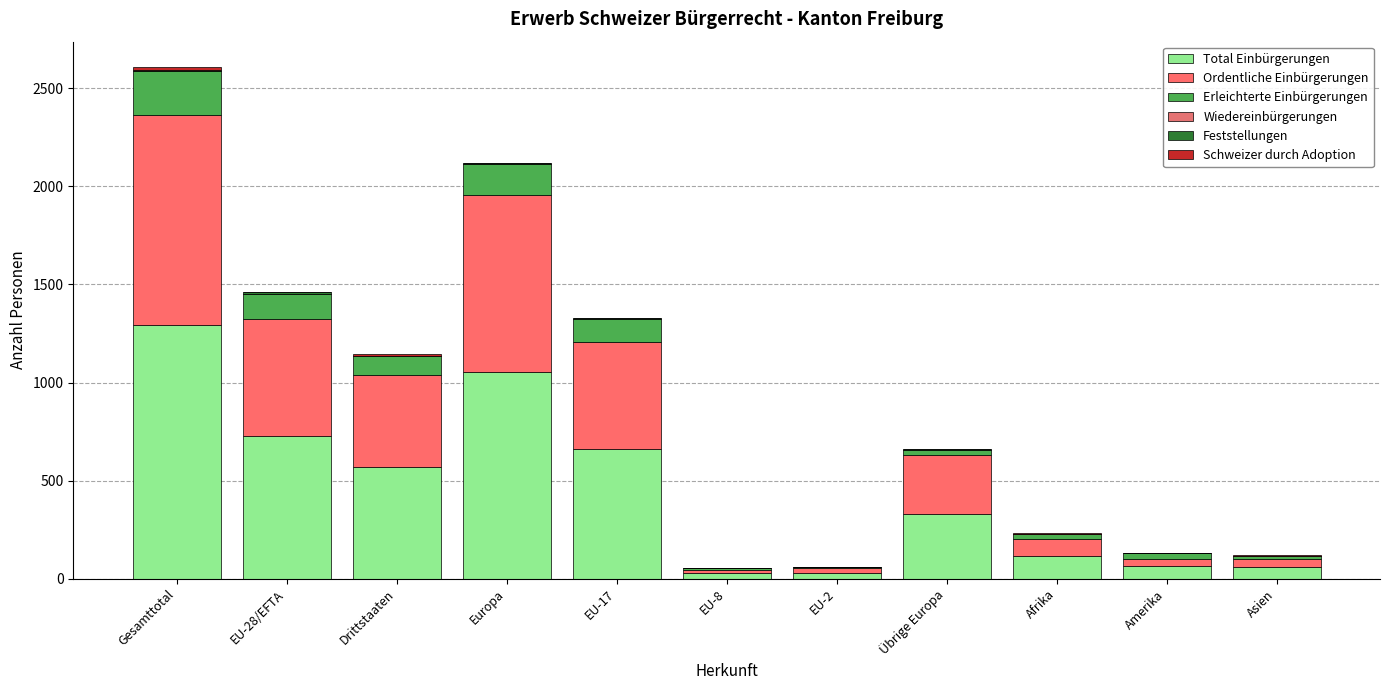

Count the number of data series in this chart.

5